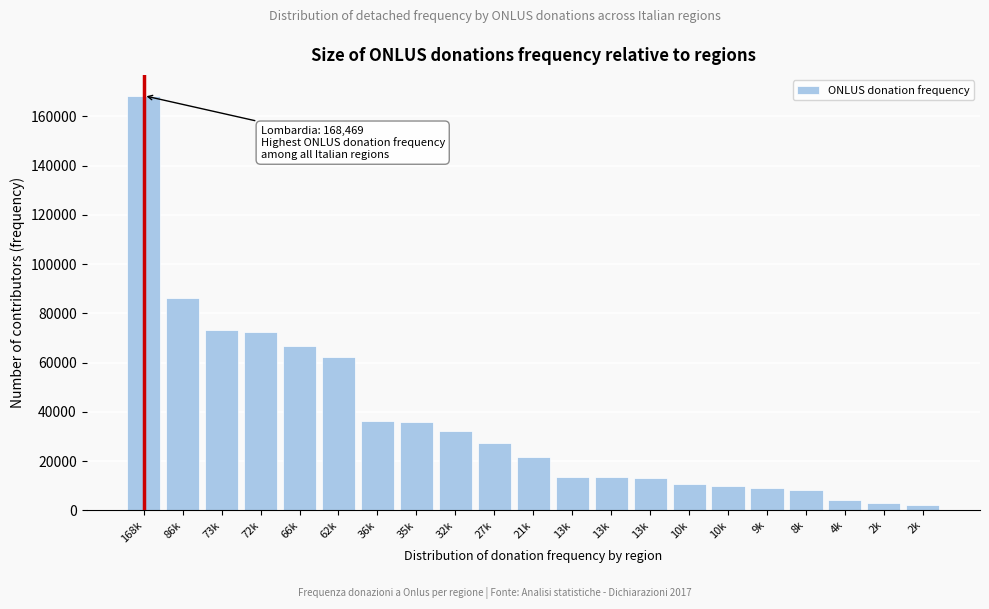

Are the bars horizontal?

No